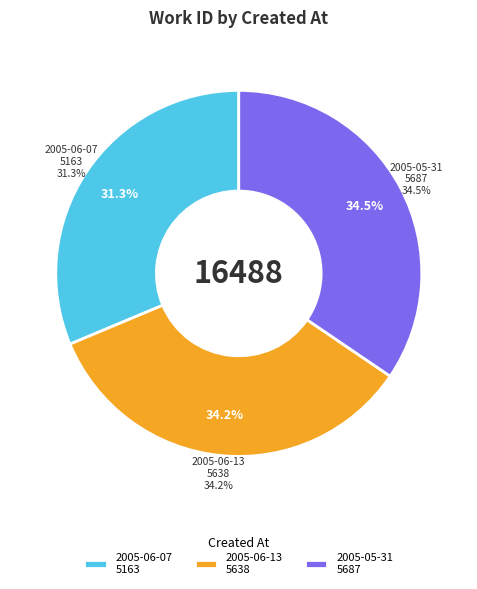

The 2005-06-13 slice represents 34% of the pie. True or false?

True